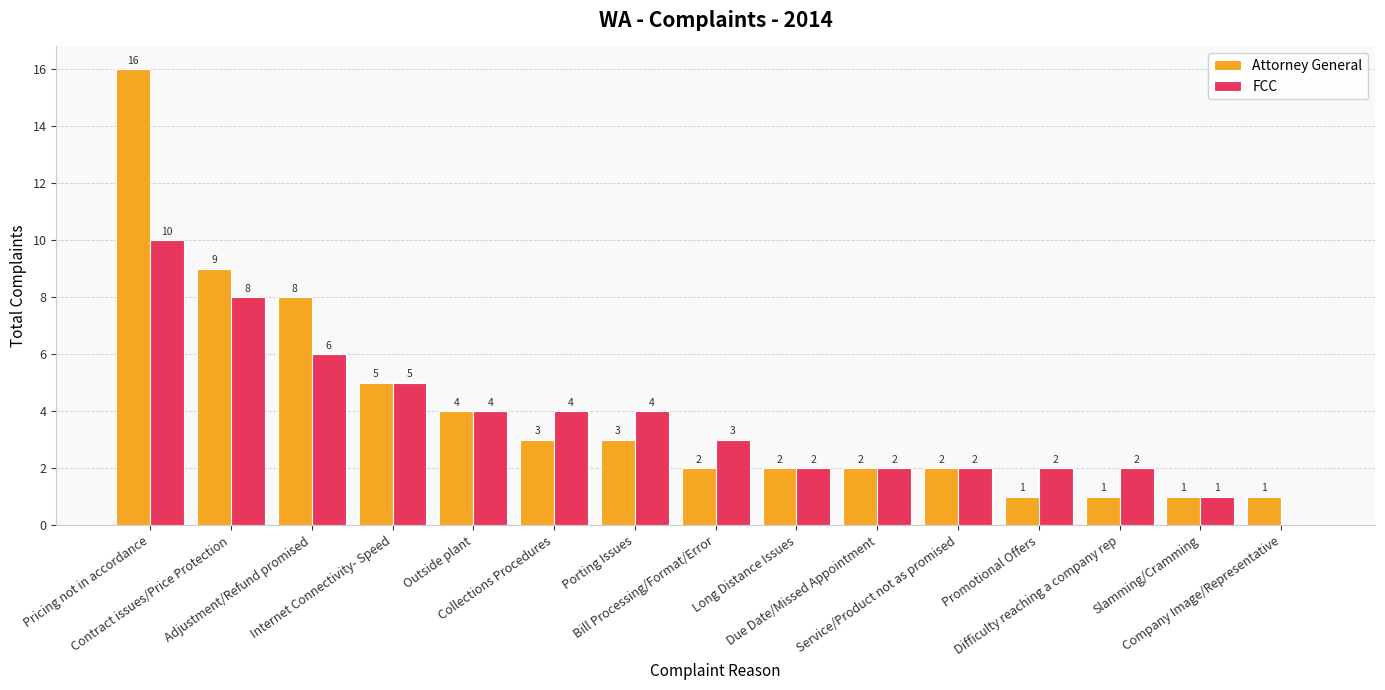

What is the maximum value for Attorney General?

16